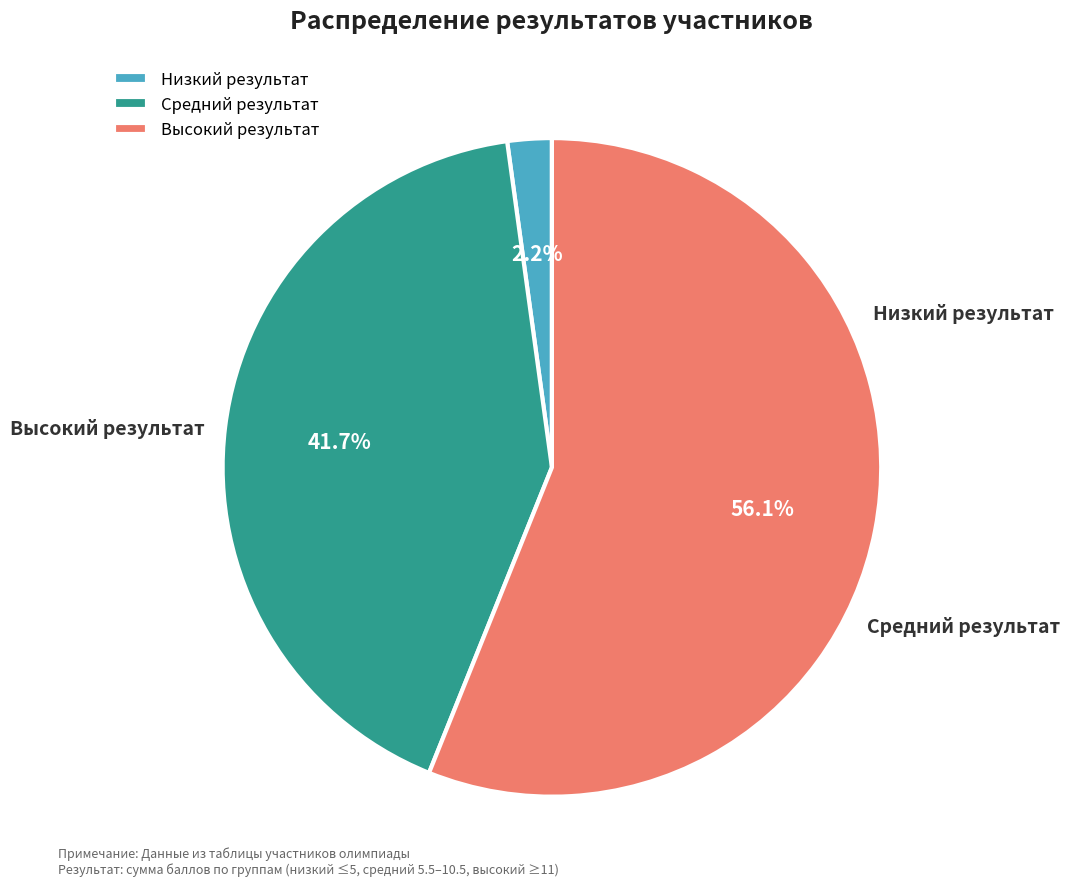

Rank the categories by value from lowest to highest.

Низкий результат, Средний результат, Высокий результат